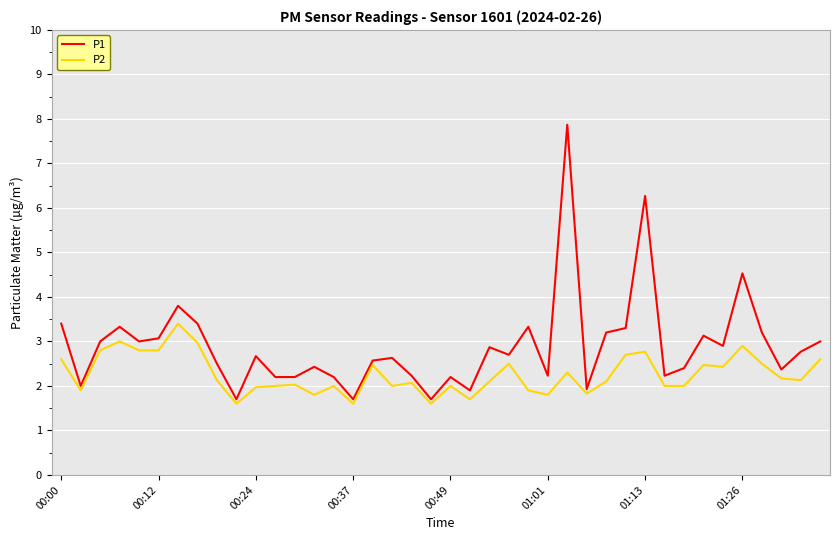

Which series has the largest total across all categories?

P1